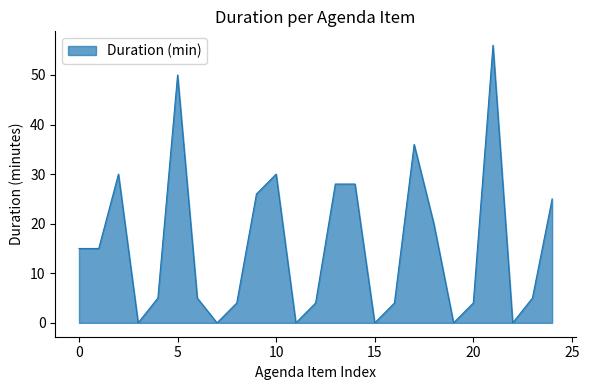

What is the maximum value shown in the chart?

56